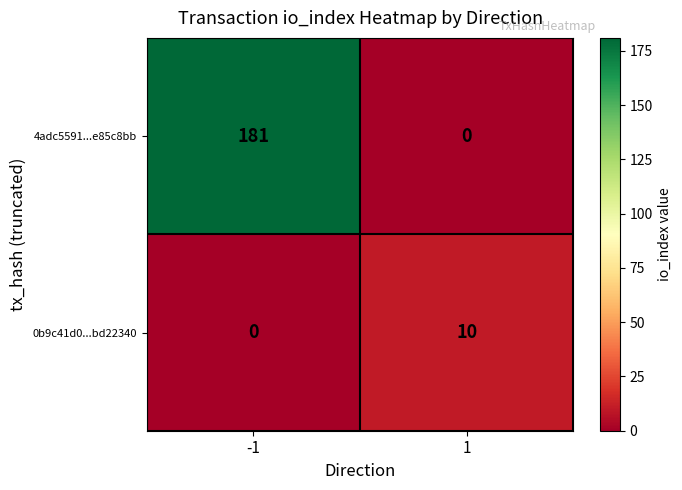

How many values in 0b9c41d0...bd22340 are above zero?

1